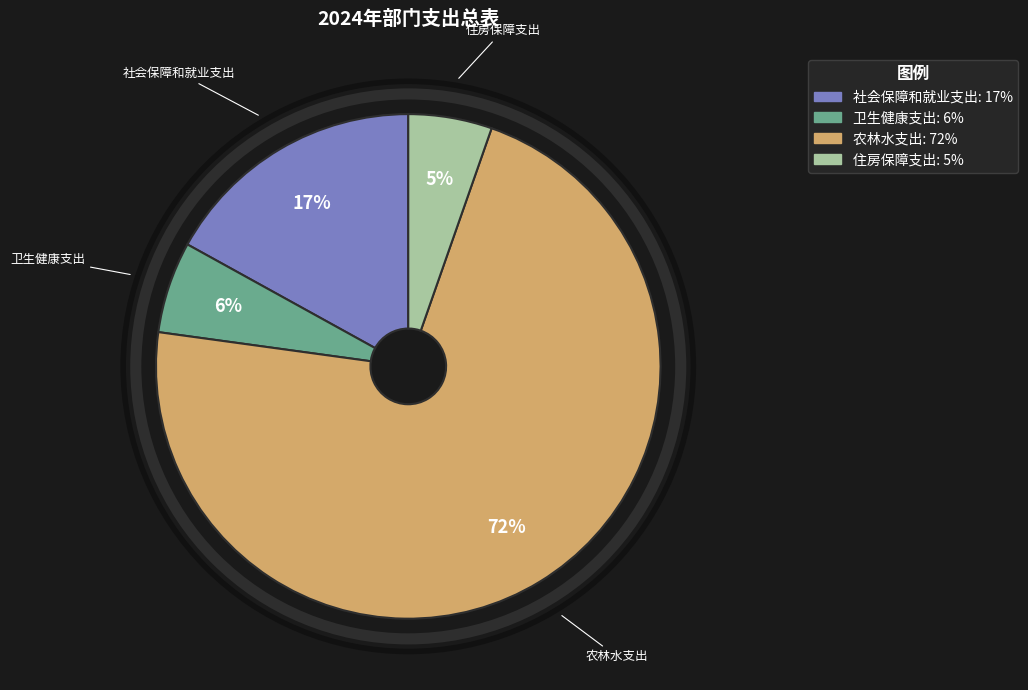

Which slice is the largest?

农林水支出